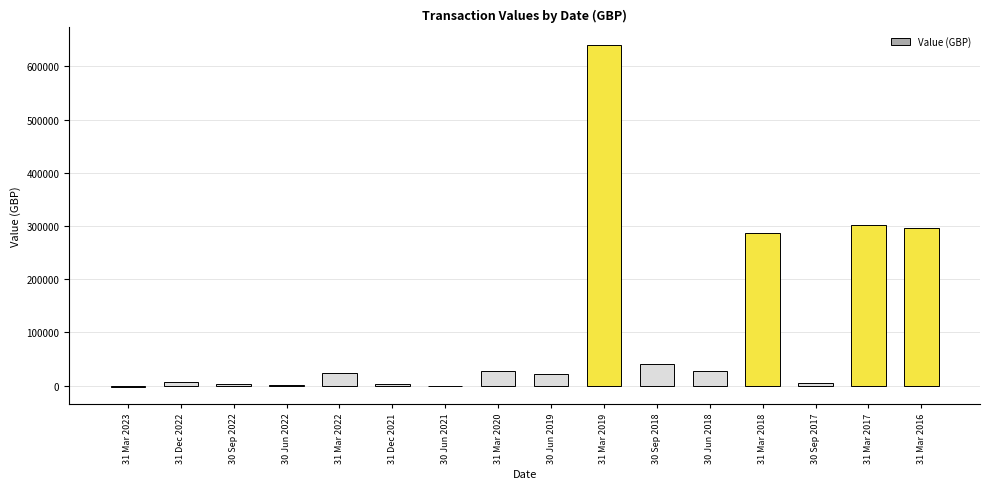

Are the bars horizontal?

No